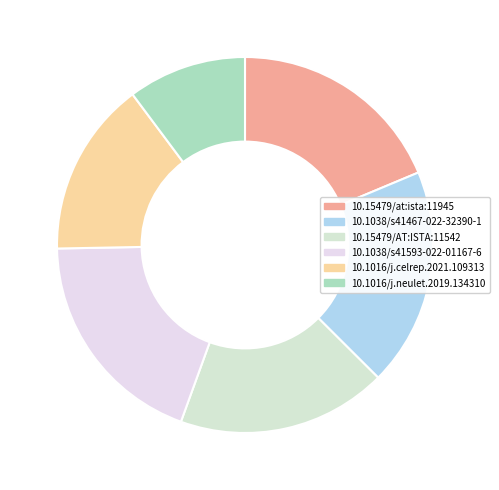

Between 10.1016/j.celrep.2021.109313 and 10.15479/AT:ISTA:11542, which is larger?

10.15479/AT:ISTA:11542